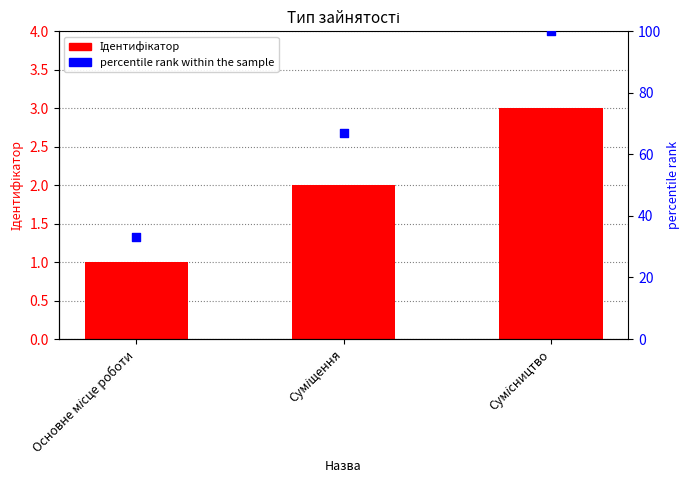

Which series has the largest Y range (max minus min)?

percentile rank within the sample